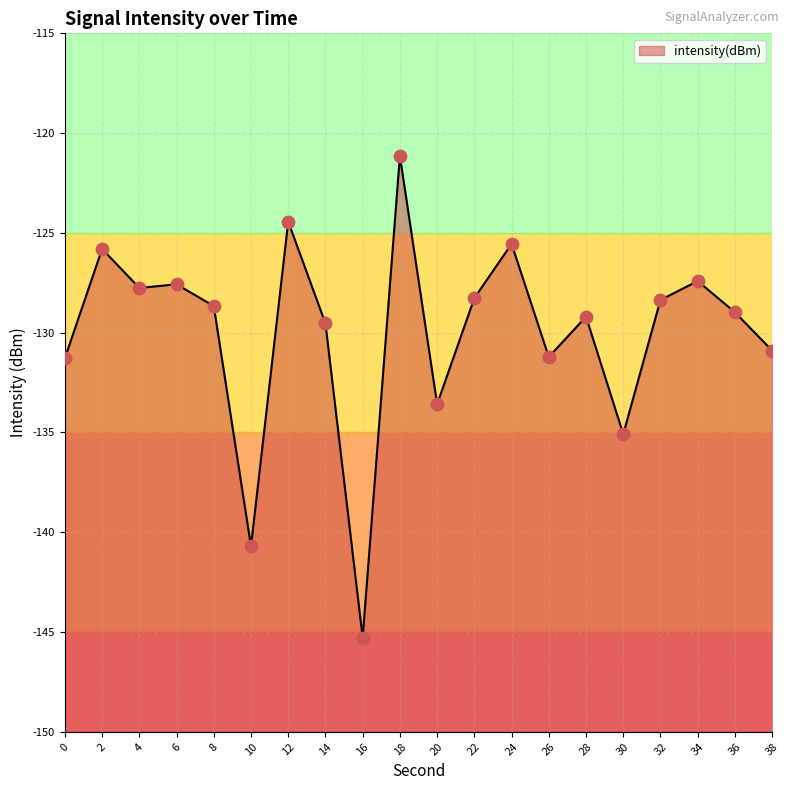

Which has a higher value, 32 or 18?

18